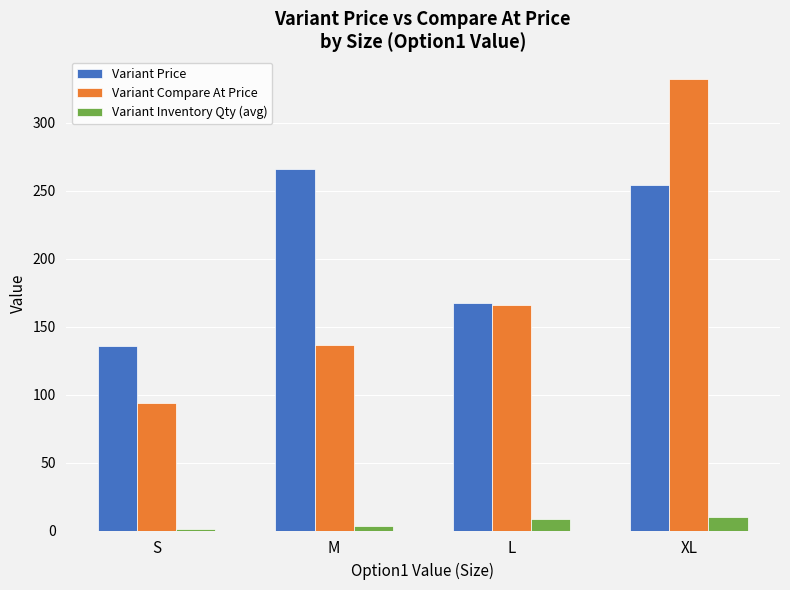

What is the sum of all Variant Compare At Price values?

727.8